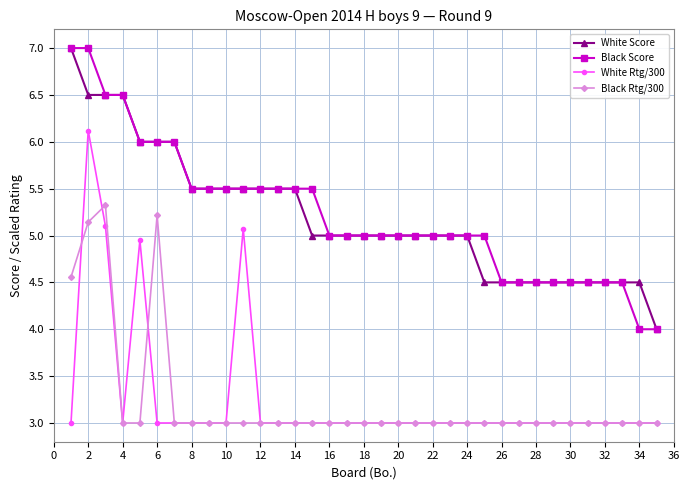

True or false: White Score and Black Rtg/300 cross at least once.

False